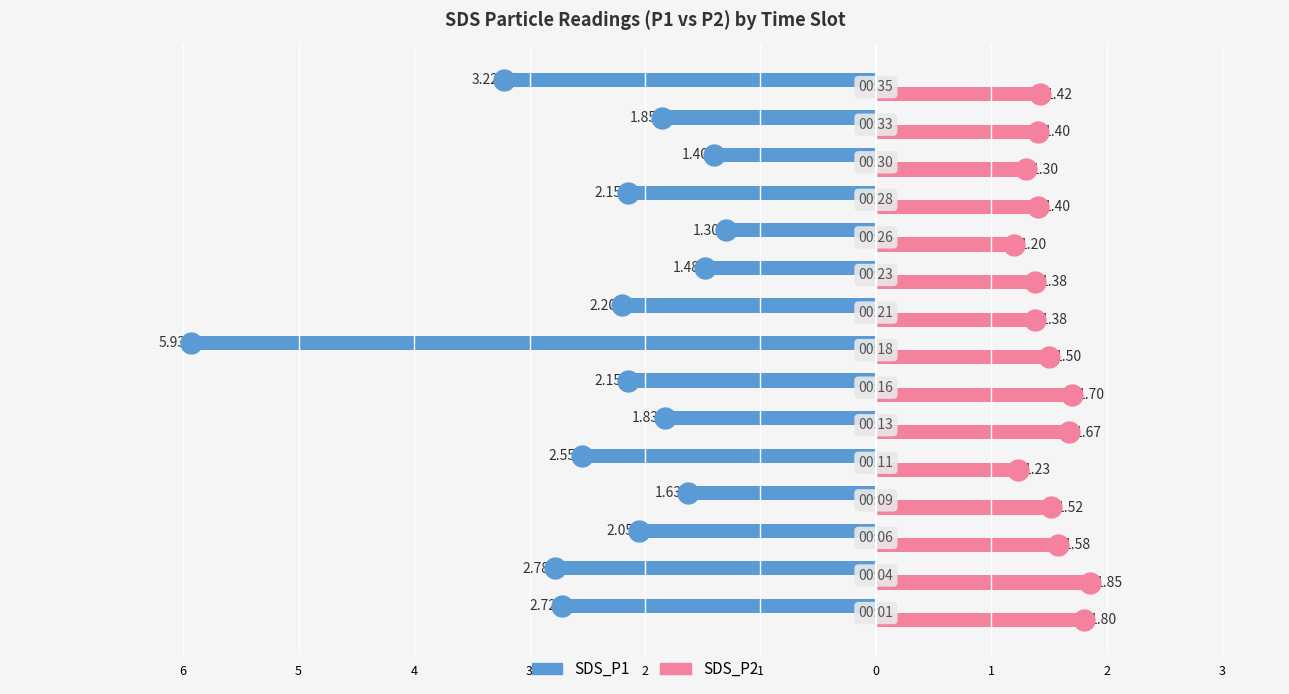

What are all the series names shown in the legend?

SDS_P1, SDS_P2